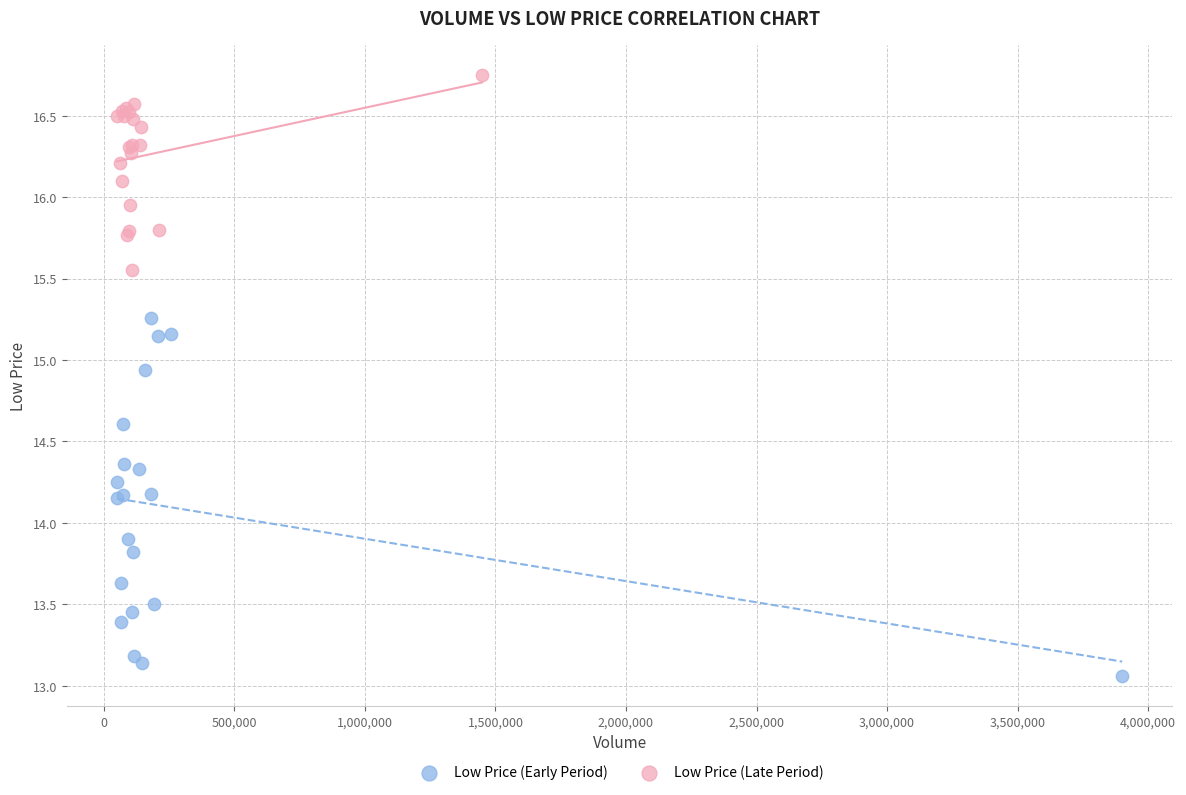

Which series contains the highest Y value?

Low Price (Late Period)